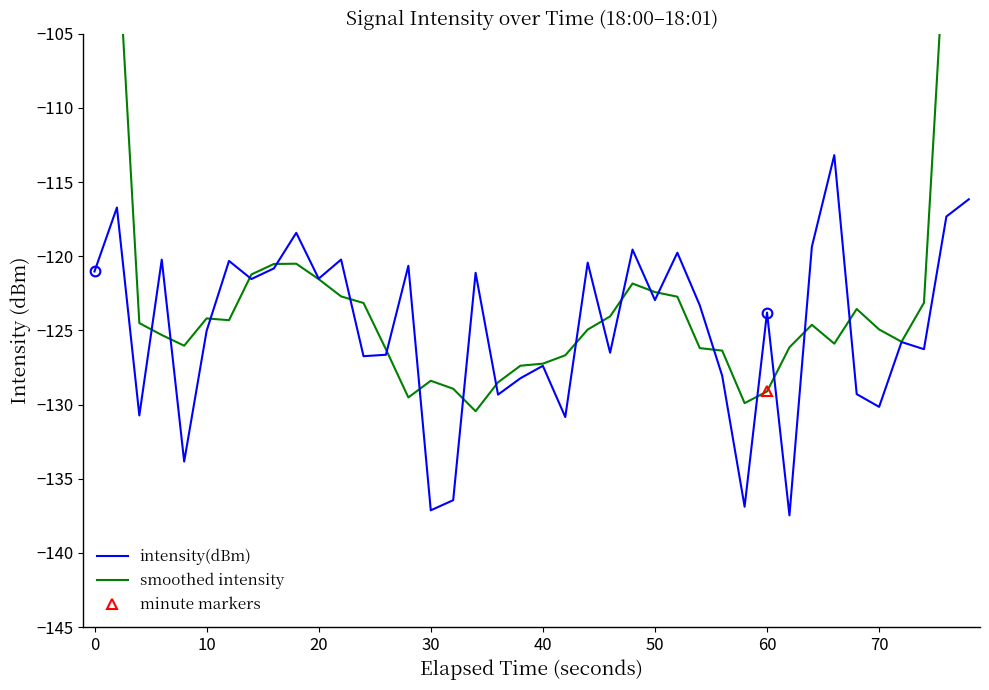

Is it true that the value at 50 is -37.7?

False